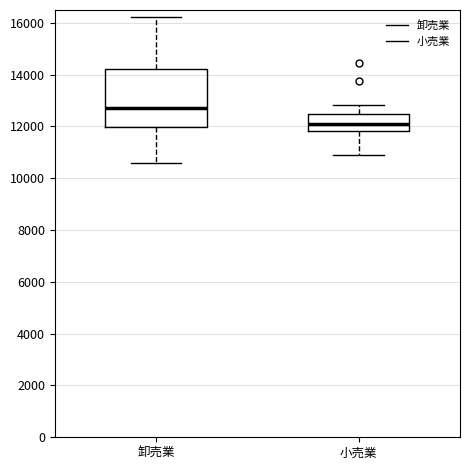

Where does the upper whisker of the box for 卸売業 end on the y-axis? The values are not printed on the chart, so give them approximately, as read against the axis.

16200